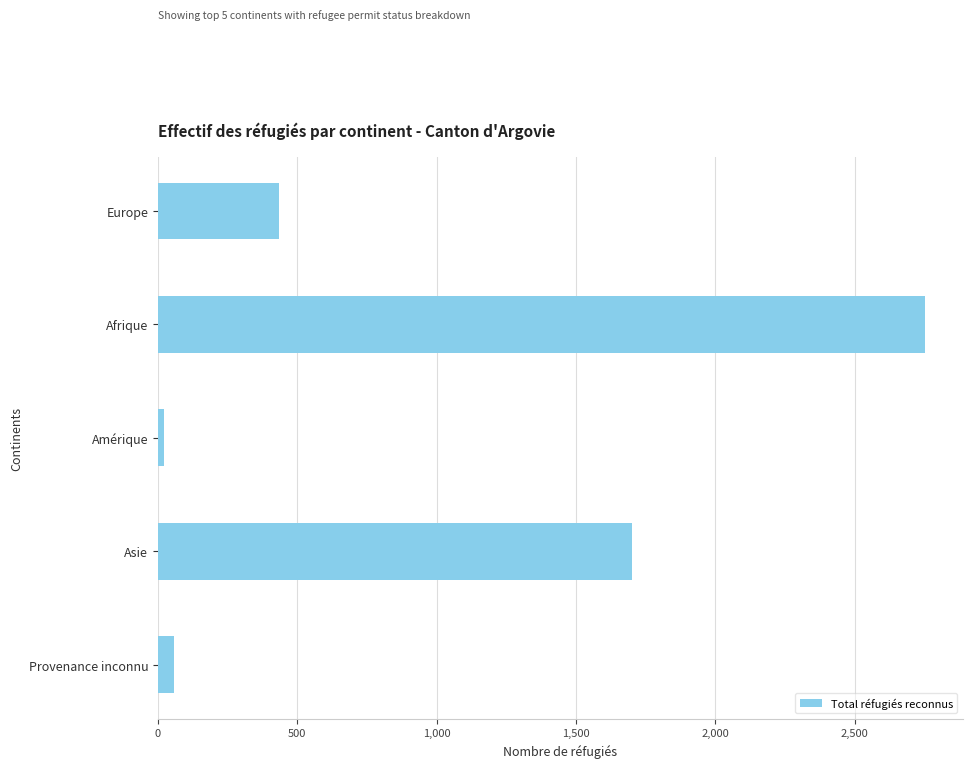

What is the difference between the maximum and minimum values?

2727